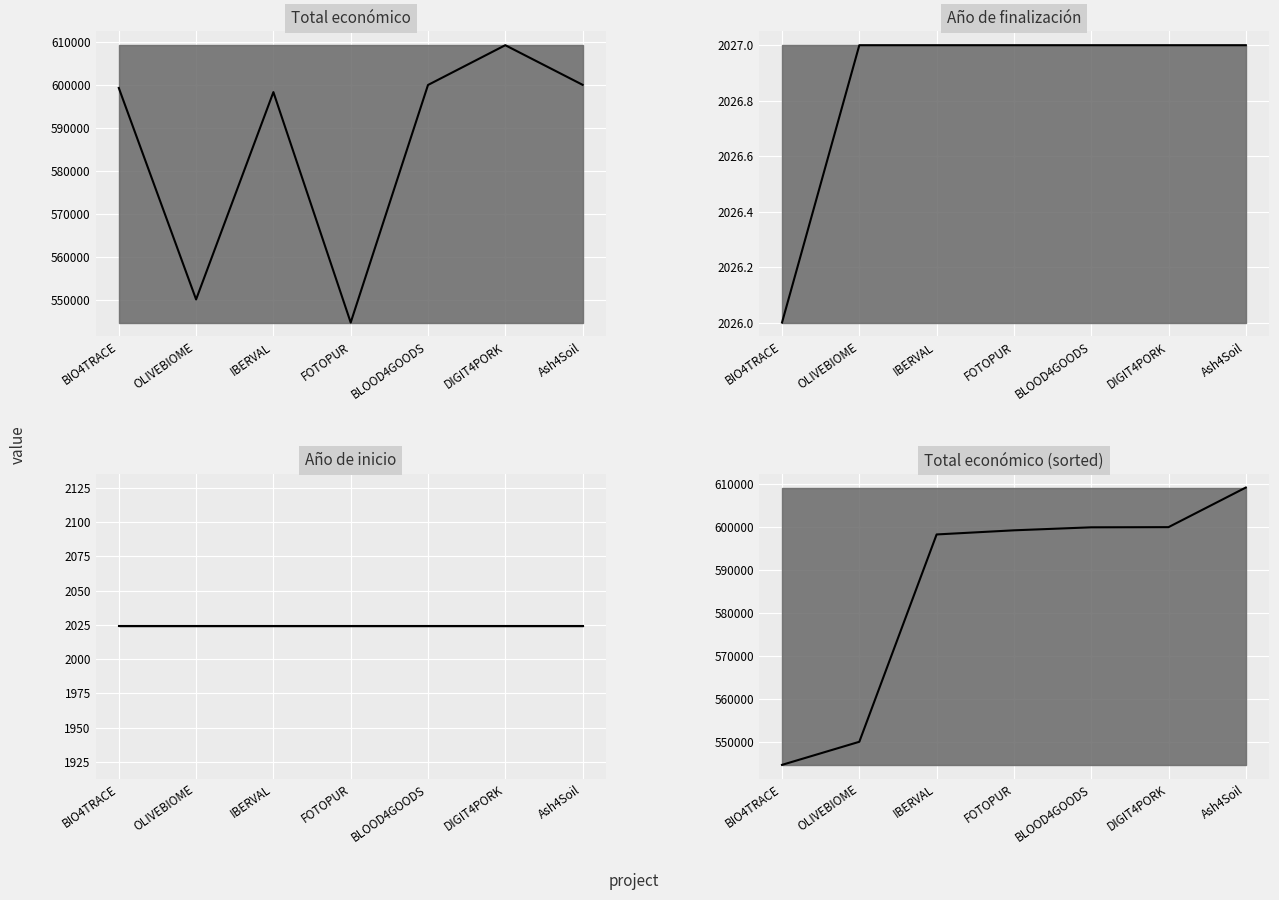

Between OLIVEBIOME and Ash4Soil, which is larger?

Ash4Soil